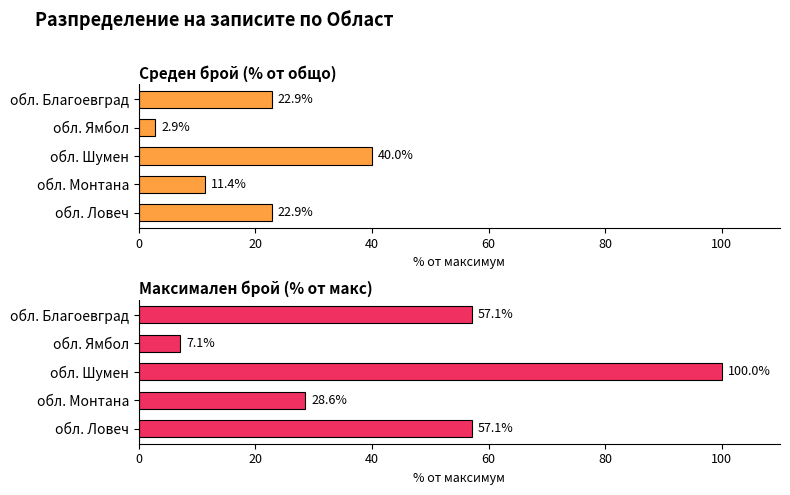

What is the difference between the maximum and minimum values in the Максимален брой (% от макс) series?

92.9